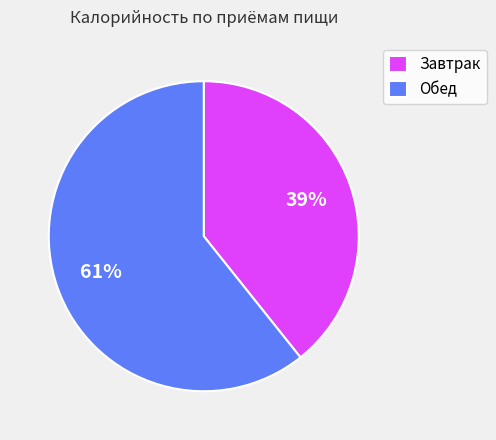

Does Завтрак account for over 50% of the chart?

No